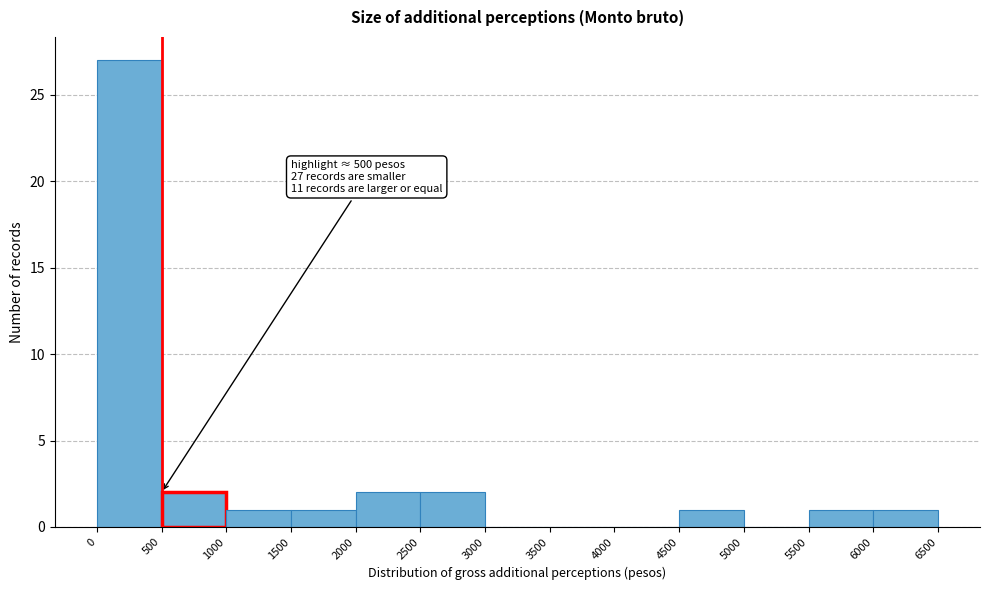

Which range on the x-axis has the tallest bar?

0 to 500